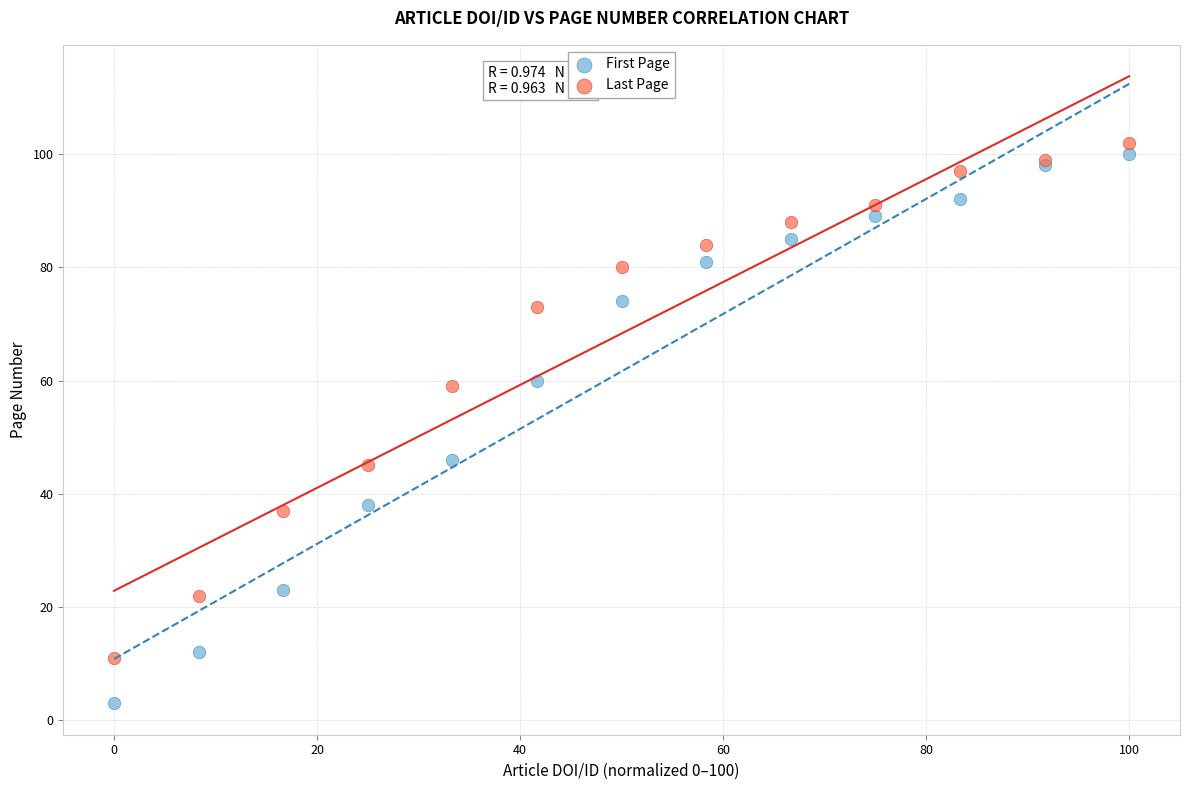

Which series has the widest spread of Y values?

First Page